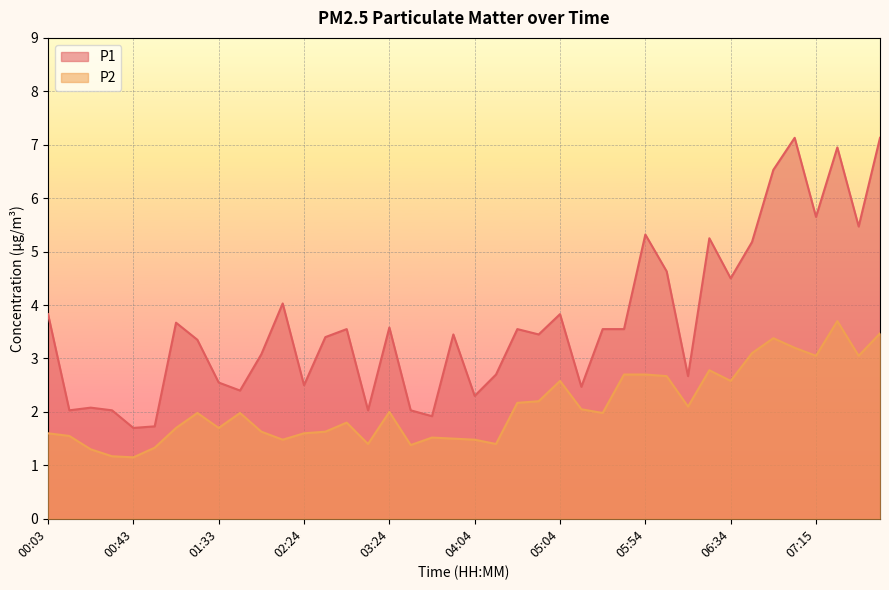

At which category is the sum across all series the highest?

07:25